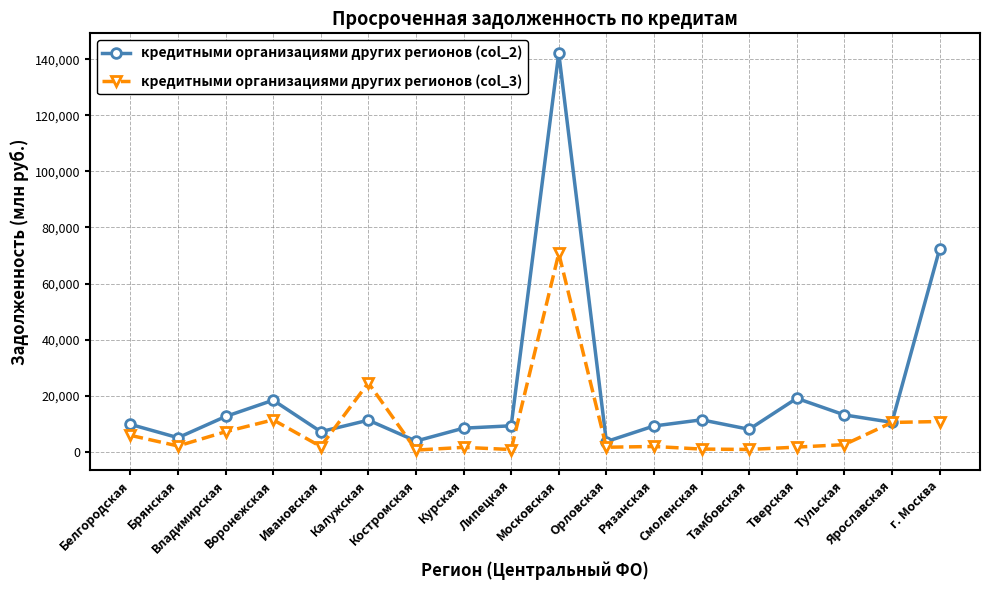

Which series has the largest total across all categories?

кредитными организациями других регионов (col_2)